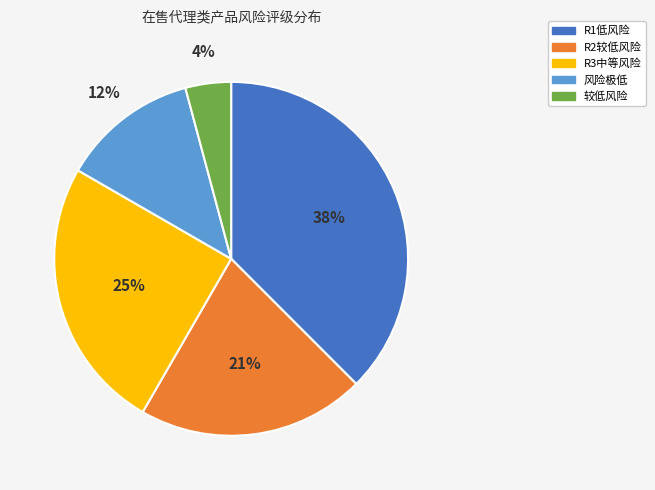

Count the number of slices in the pie.

5